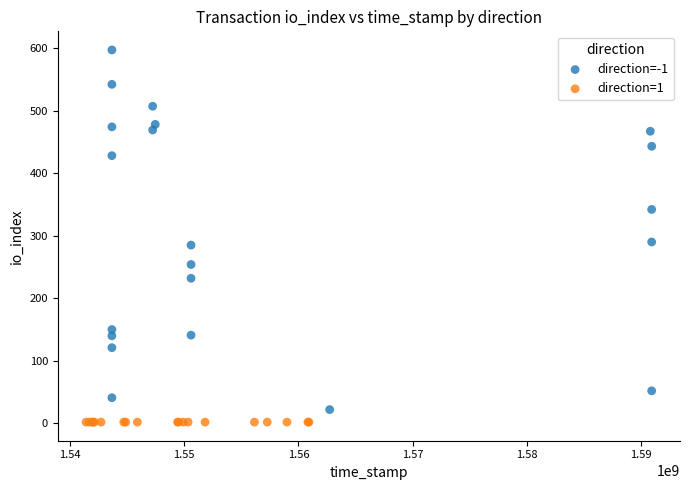

Which series reaches the maximum Y coordinate?

direction=-1